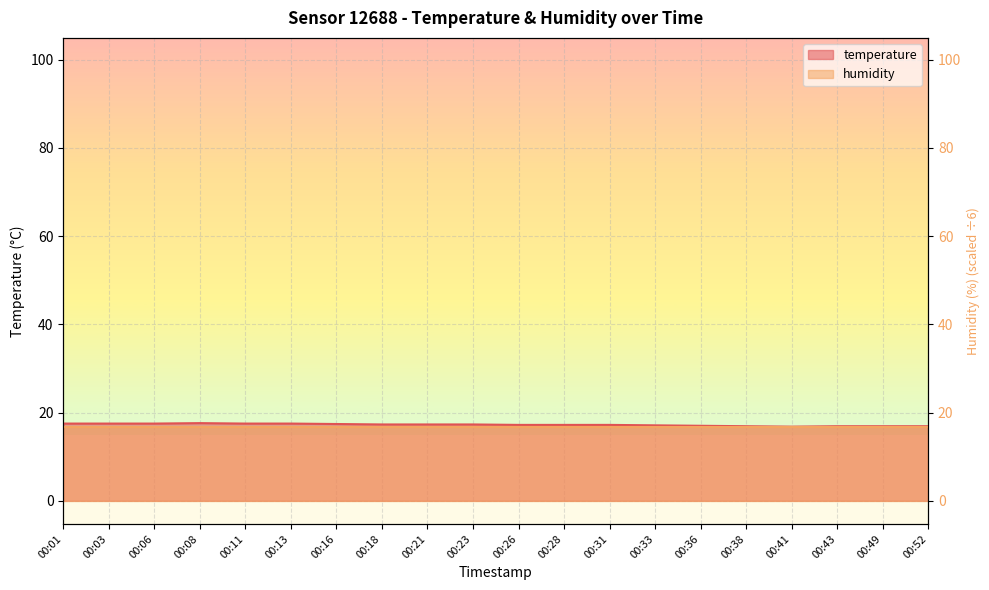

What is the difference between the second highest and second lowest values?

0.6